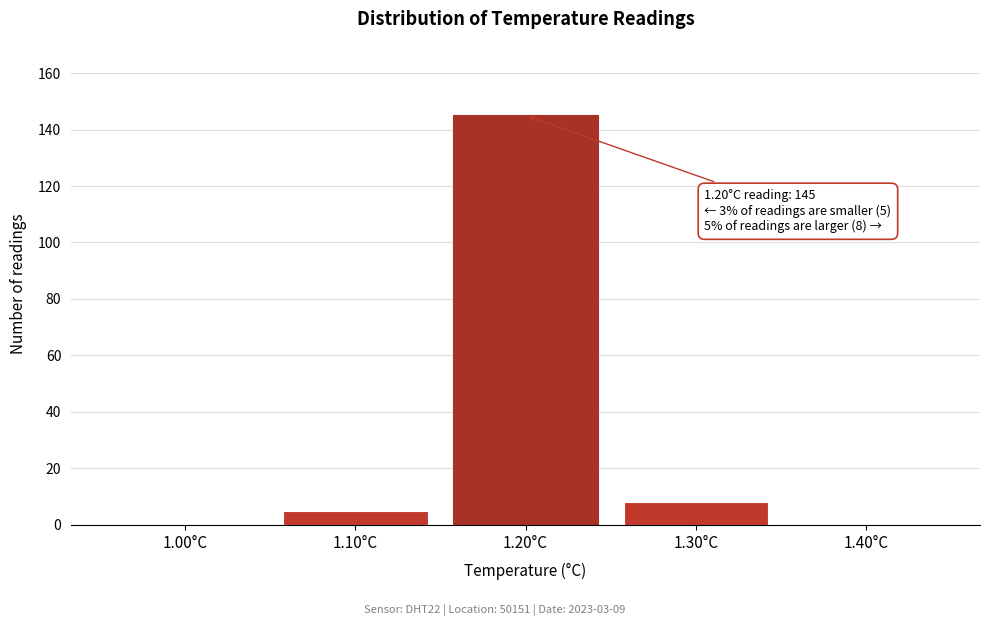

Over which range of the x-axis is the bar tallest?

1.15 to 1.25